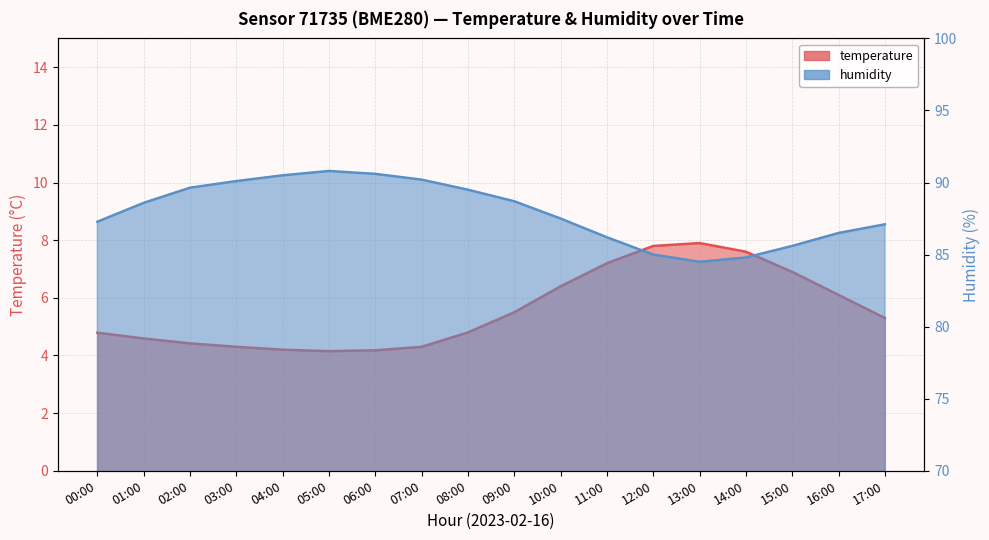

The value of temperature at 05:00 is 2.0. True or false?

False